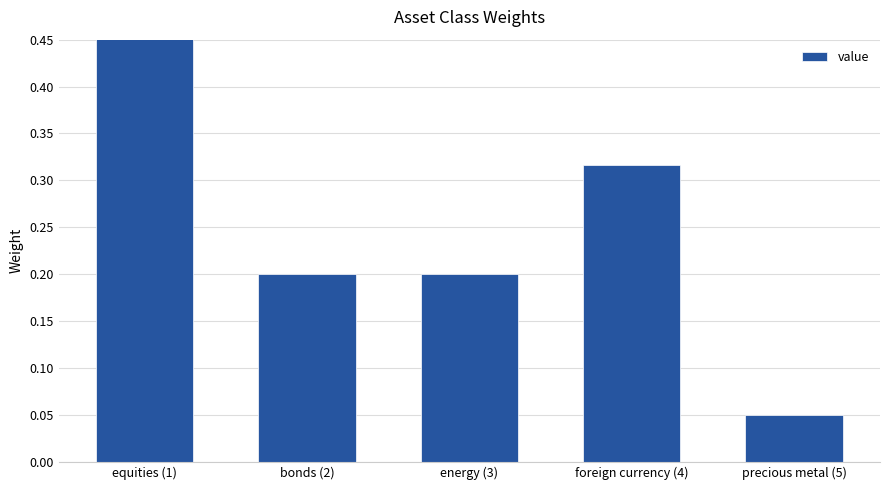

Does the chart contain stacked bars?

No